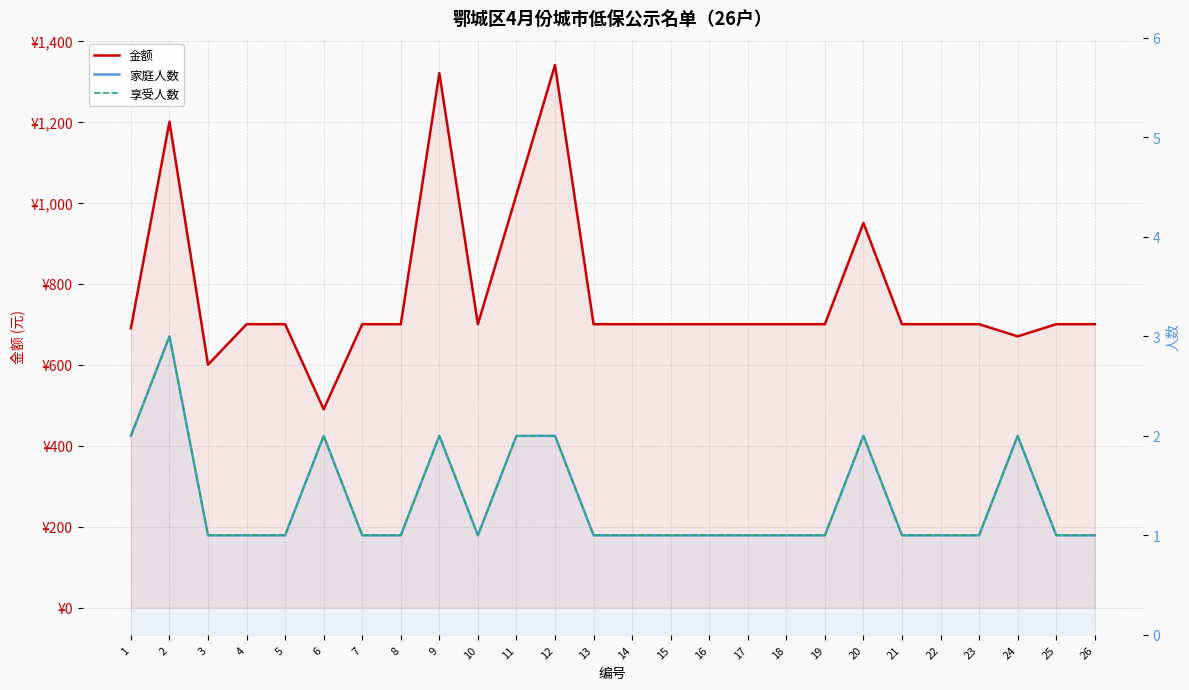

Which series has the largest total across all categories?

金额